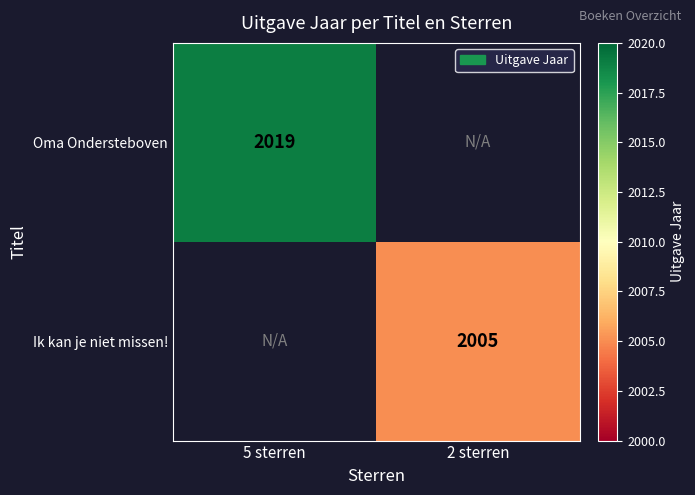

How many categories are shown in the chart?

2